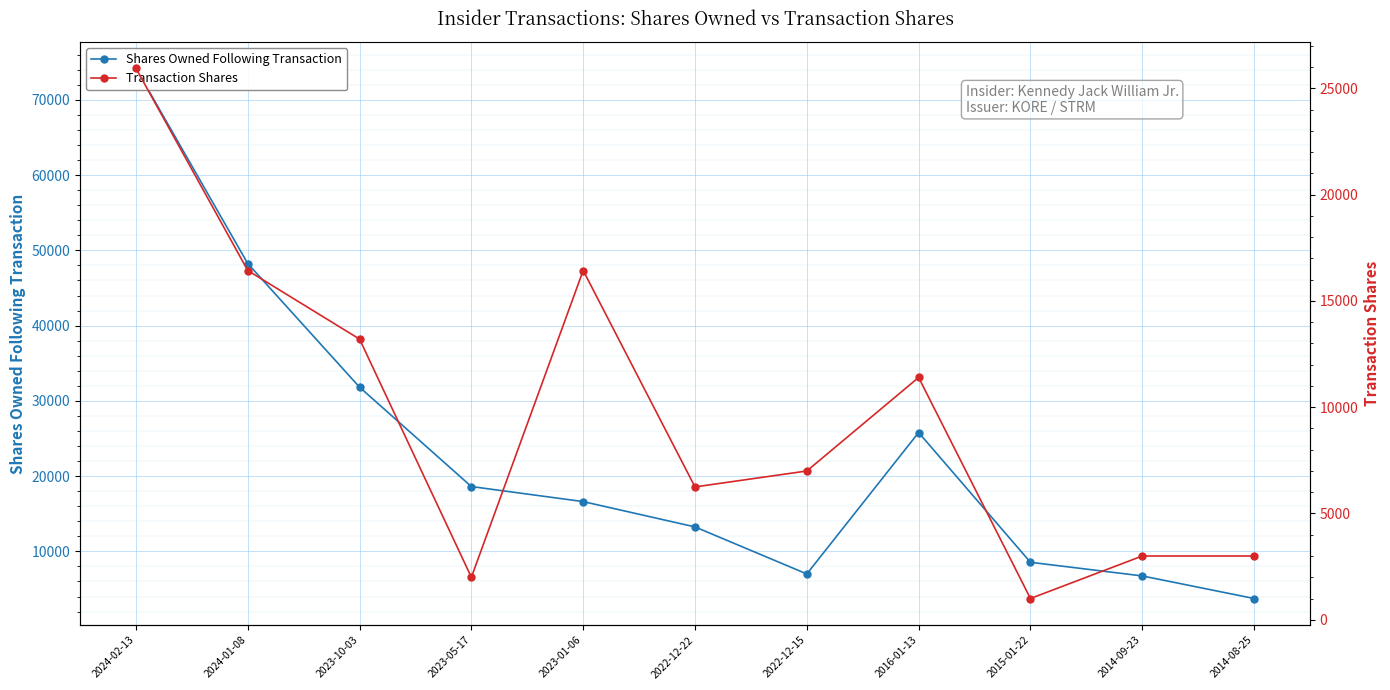

Read the Shares Owned Following Transaction value at 2024-01-08.

48250